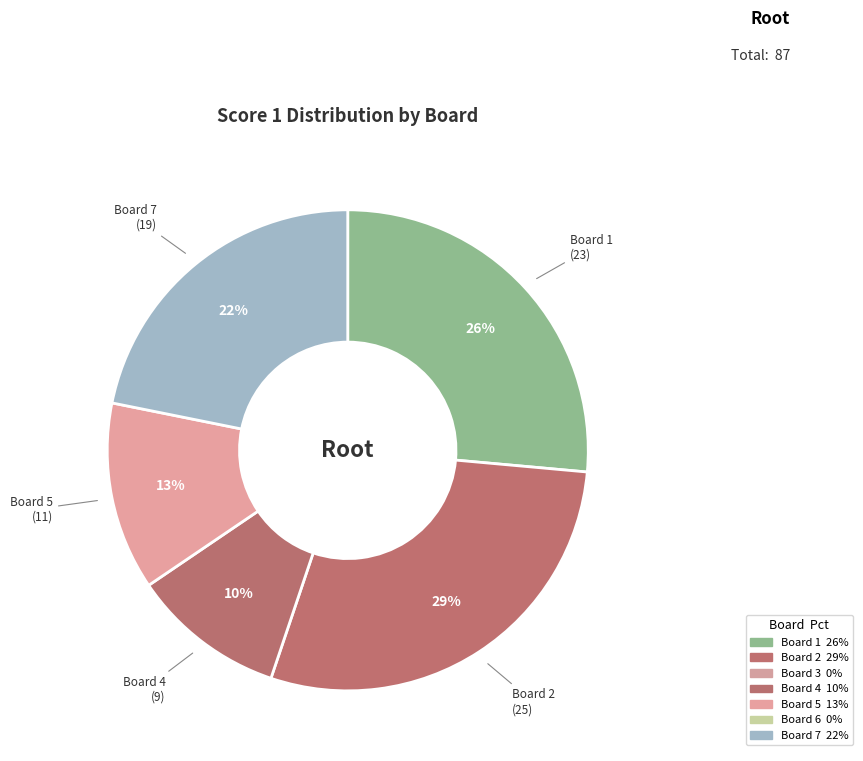

Which category has the smallest portion of the pie?

Board 3